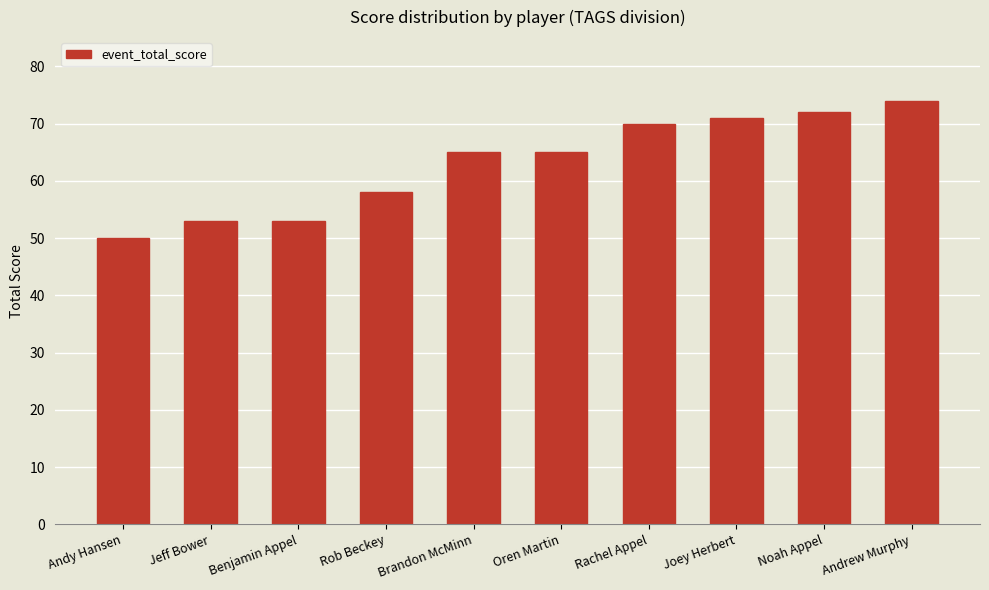

Approximately how many times larger is the value at Rob Beckey compared to Noah Appel?

0.8